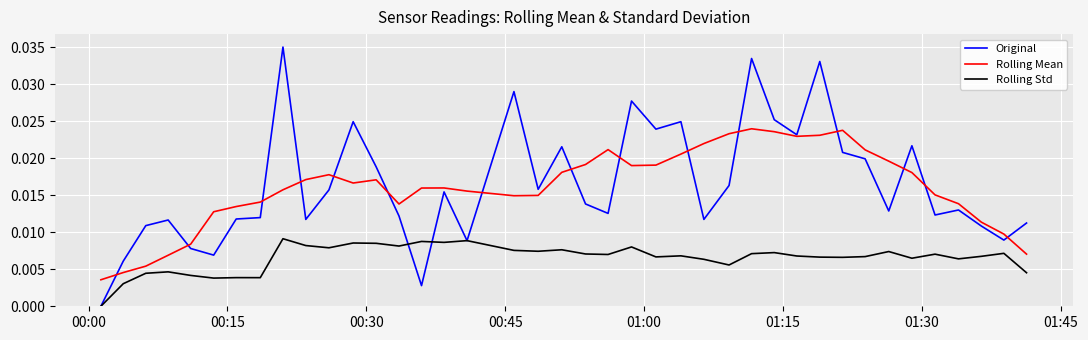

True or false: Rolling Std and Rolling Mean cross at least once.

False